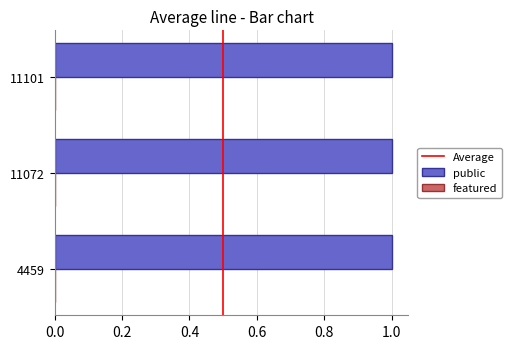

What is the greatest value displayed?

1